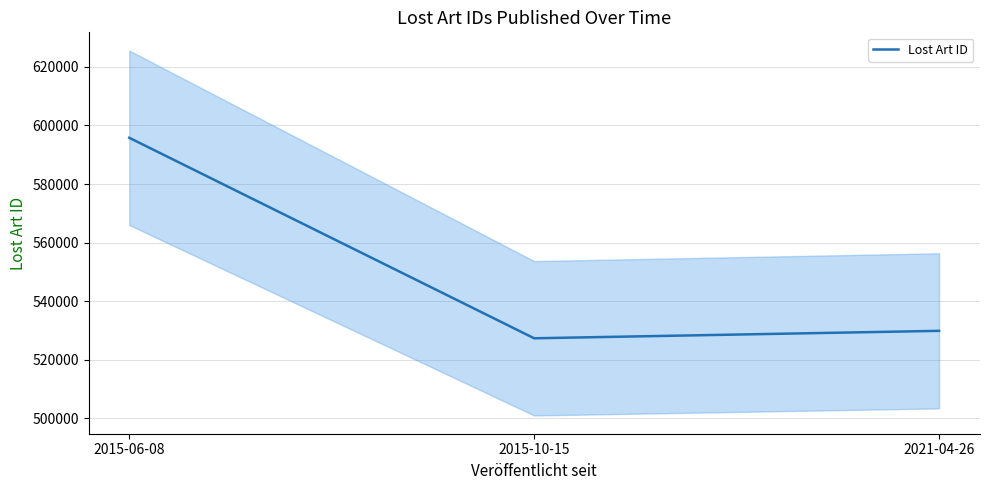

What is the sum of all values?

1652986